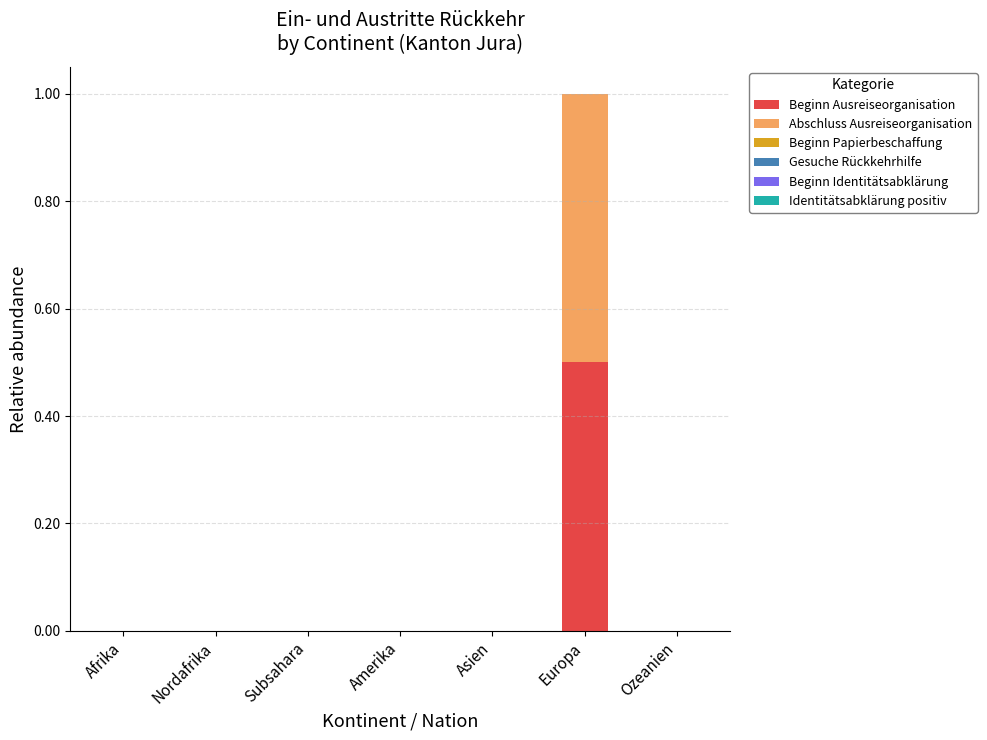

Reading right to left, transcribe the values for Beginn Ausreiseorganisation.

Ozeanien=0.0	Europa=0.5	Asien=0.0	Amerika=0.0	Subsahara=0.0	Nordafrika=0.0	Afrika=0.0